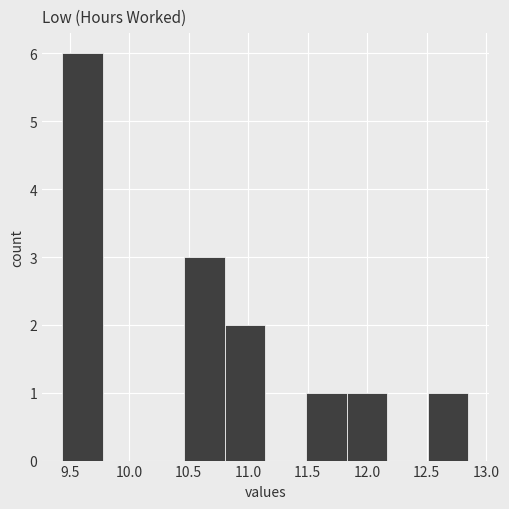

Over which range of the x-axis is the bar tallest?

9.45 to 9.80